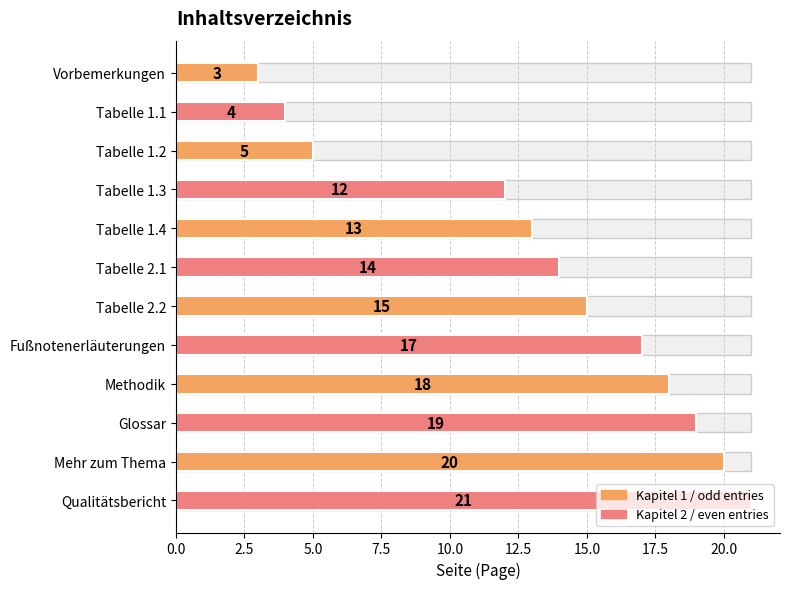

How many bars are there in total?

12